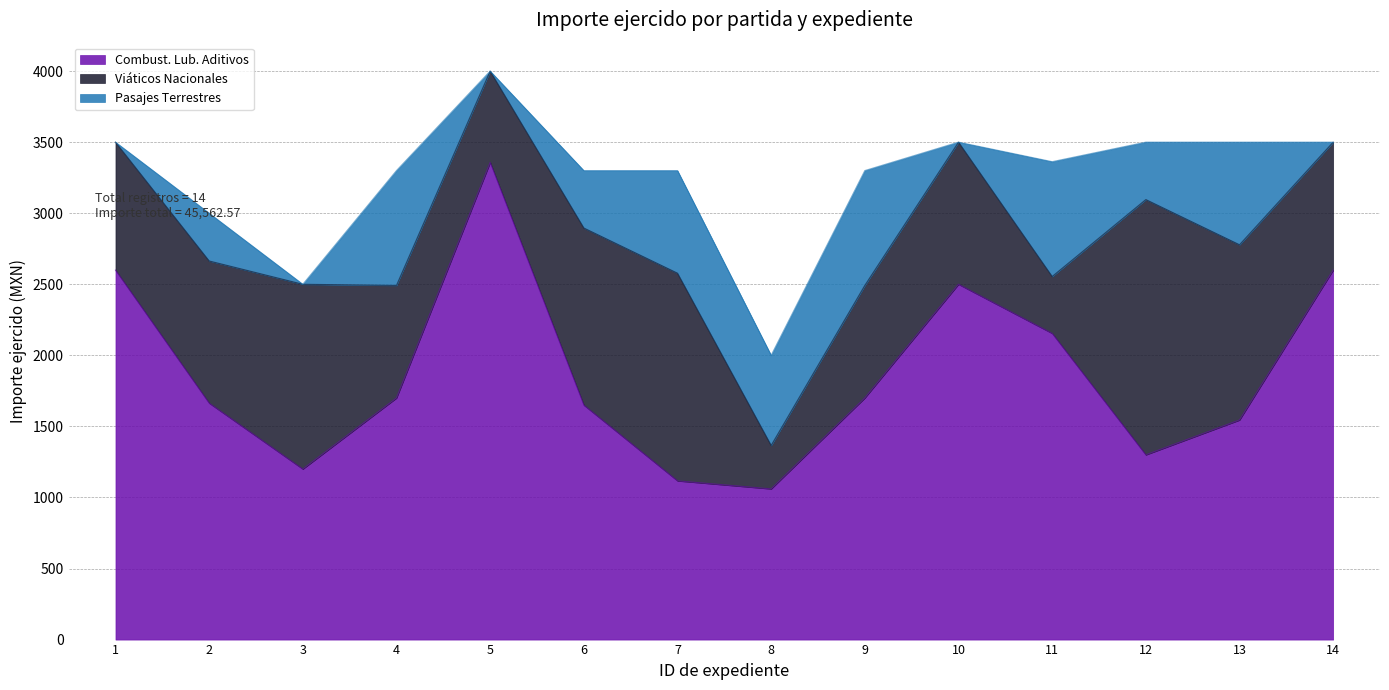

Which has a higher value, 11 or 5?

5